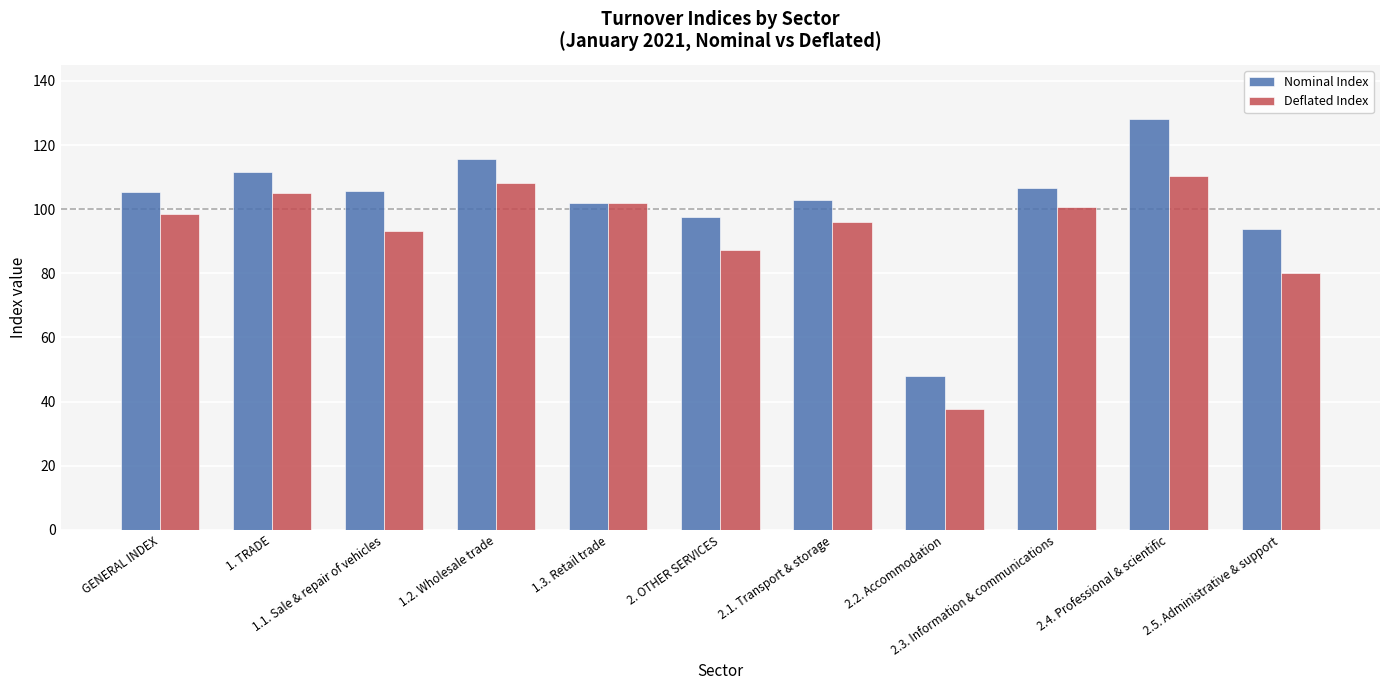

How many bars are there in total?

22